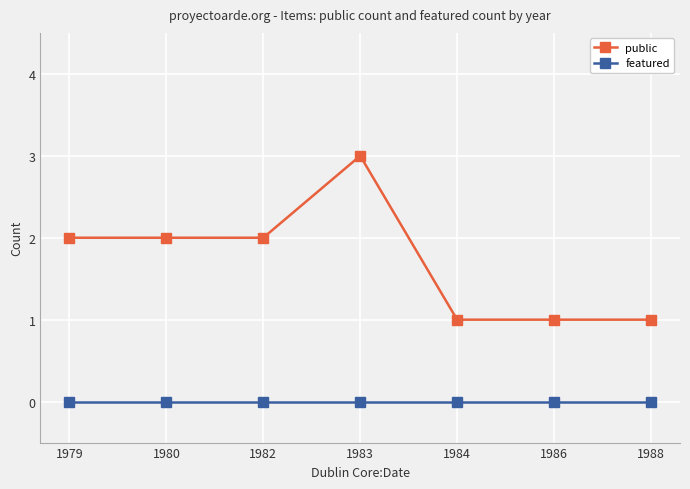

True or false: featured and public intersect in this chart.

False